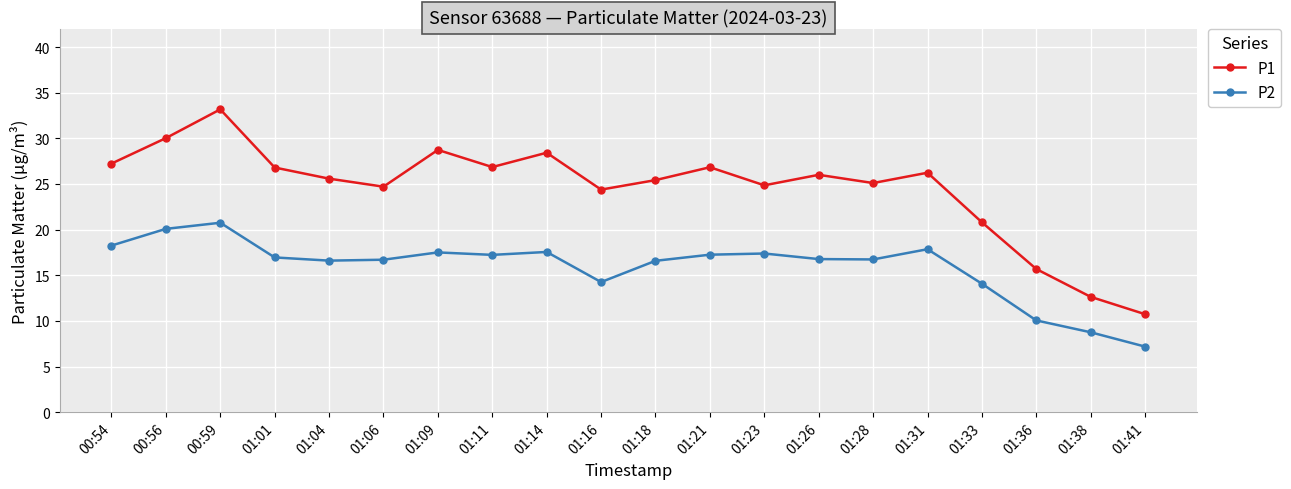

Rank the series at 01:21 from lowest to highest value.

P2, P1